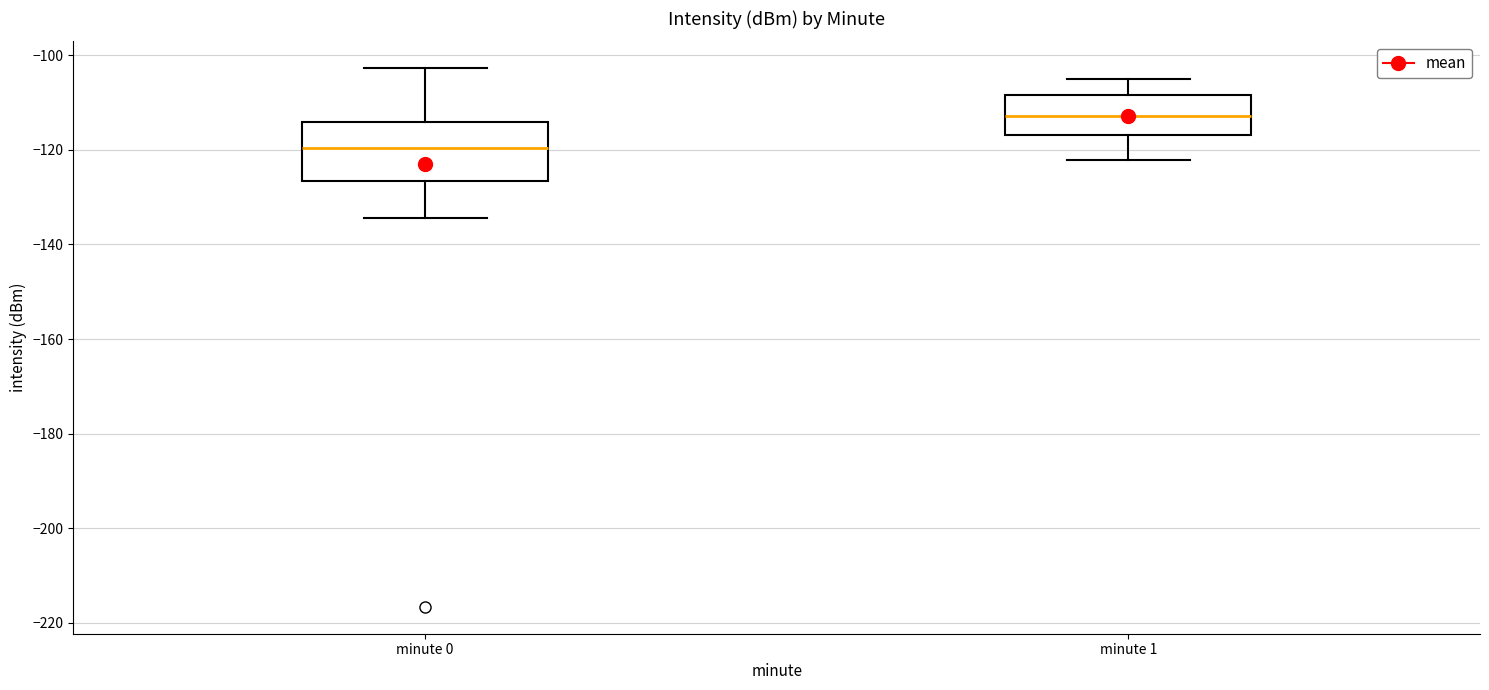

Where is the lower edge of the box for minute 0 on the y-axis? The values are not printed on the chart, so give them approximately, as read against the axis.

-126